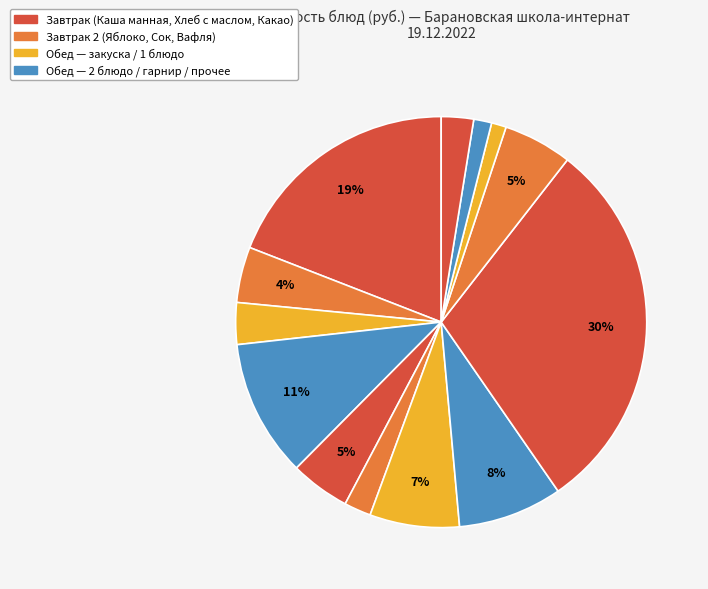

Is there a majority slice in this chart?

No